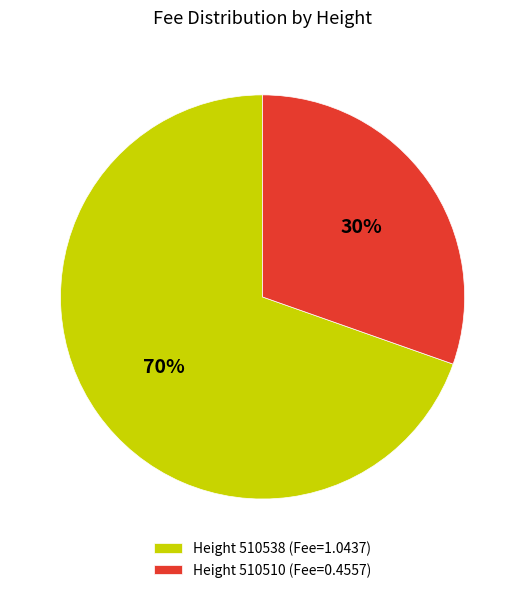

Between Height 510538 (Fee=1.0437) and Height 510510 (Fee=0.4557), which is larger?

Height 510538 (Fee=1.0437)